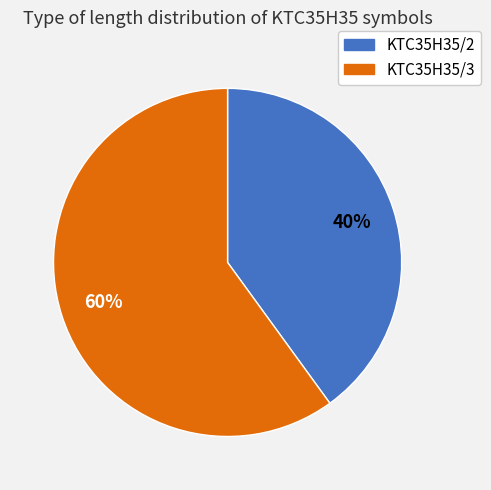

Rank the categories by value from highest to lowest.

KTC35H35/3, KTC35H35/2